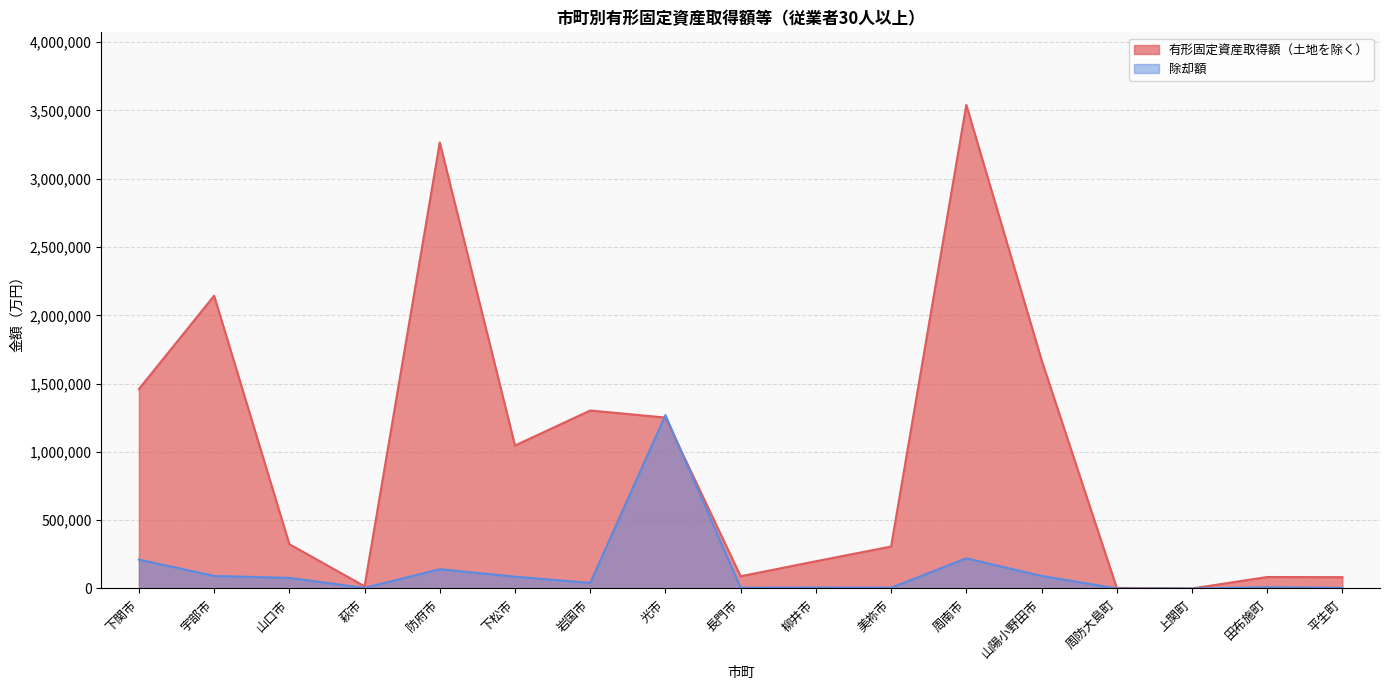

True or false: 有形固定資産取得額（土地を除く） and 除却額 intersect in this chart.

True